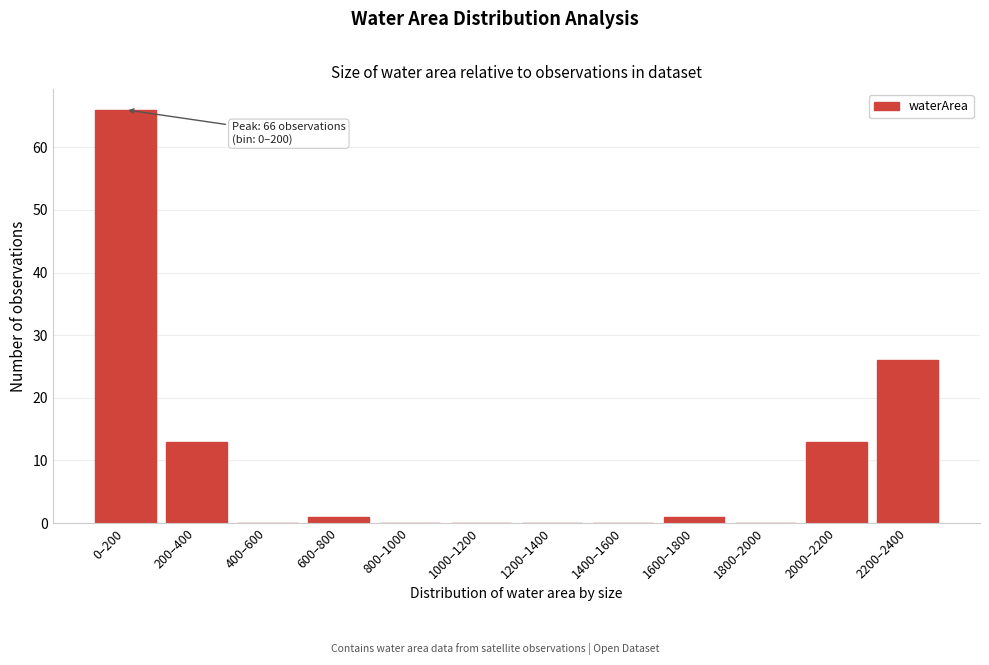

Reading left to right, list all the values displayed in this chart.

0–200=66	200–400=13	400–600=0	600–800=1	800–1000=0	1000–1200=0	1200–1400=0	1400–1600=0	1600–1800=1	1800–2000=0	2000–2200=13	2200–2400=26